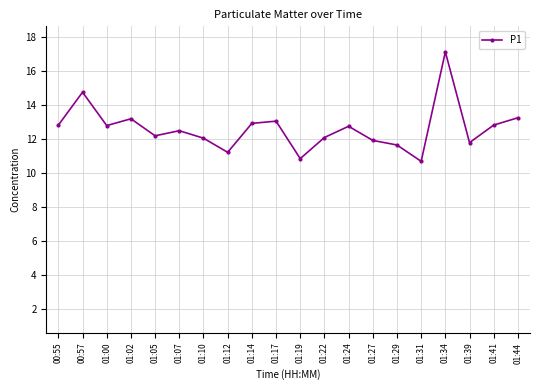

What is the change in value from 01:14 to 01:22?

-0.8